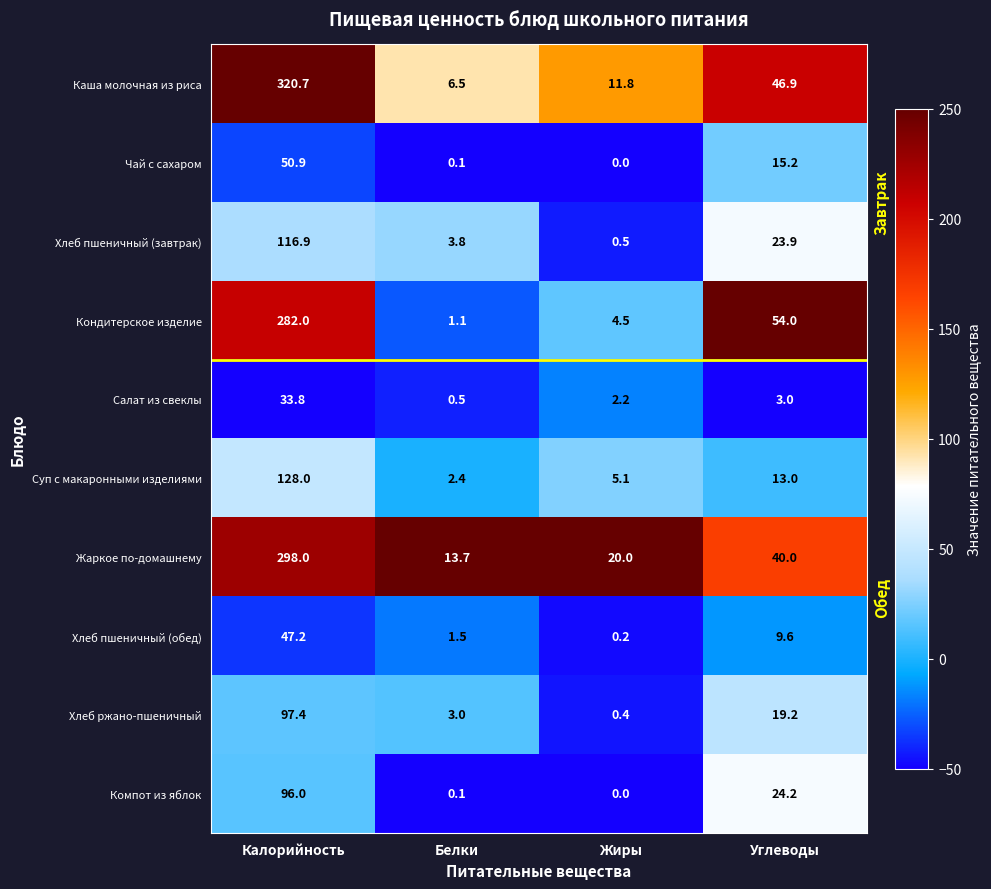

Count the number of data series in this chart.

10